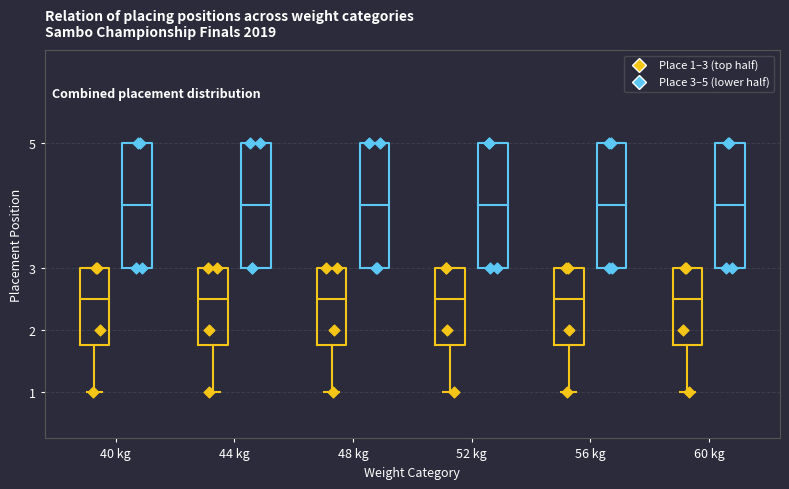

Reading left to right, transcribe this box plot: for each box, give where its median line is, the range the box spans, and where its two whiskers end, as read against the y-axis. The values are not printed on the chart, so give them approximately, as read against the axis.

40 kg (Place 1–3 (top half)): median 2.5, box 1.8 to 3.0, whiskers 1.0 to 3.0
40 kg (Place 3–5 (lower half)): median 4.0, box 3.0 to 5.0, whiskers 3.0 to 5.0
44 kg (Place 1–3 (top half)): median 2.5, box 1.8 to 3.0, whiskers 1.0 to 3.0
44 kg (Place 3–5 (lower half)): median 4.0, box 3.0 to 5.0, whiskers 3.0 to 5.0
48 kg (Place 1–3 (top half)): median 2.5, box 1.8 to 3.0, whiskers 1.0 to 3.0
48 kg (Place 3–5 (lower half)): median 4.0, box 3.0 to 5.0, whiskers 3.0 to 5.0
52 kg (Place 1–3 (top half)): median 2.5, box 1.8 to 3.0, whiskers 1.0 to 3.0
52 kg (Place 3–5 (lower half)): median 4.0, box 3.0 to 5.0, whiskers 3.0 to 5.0
56 kg (Place 1–3 (top half)): median 2.5, box 1.8 to 3.0, whiskers 1.0 to 3.0
56 kg (Place 3–5 (lower half)): median 4.0, box 3.0 to 5.0, whiskers 3.0 to 5.0
60 kg (Place 1–3 (top half)): median 2.5, box 1.8 to 3.0, whiskers 1.0 to 3.0
60 kg (Place 3–5 (lower half)): median 4.0, box 3.0 to 5.0, whiskers 3.0 to 5.0